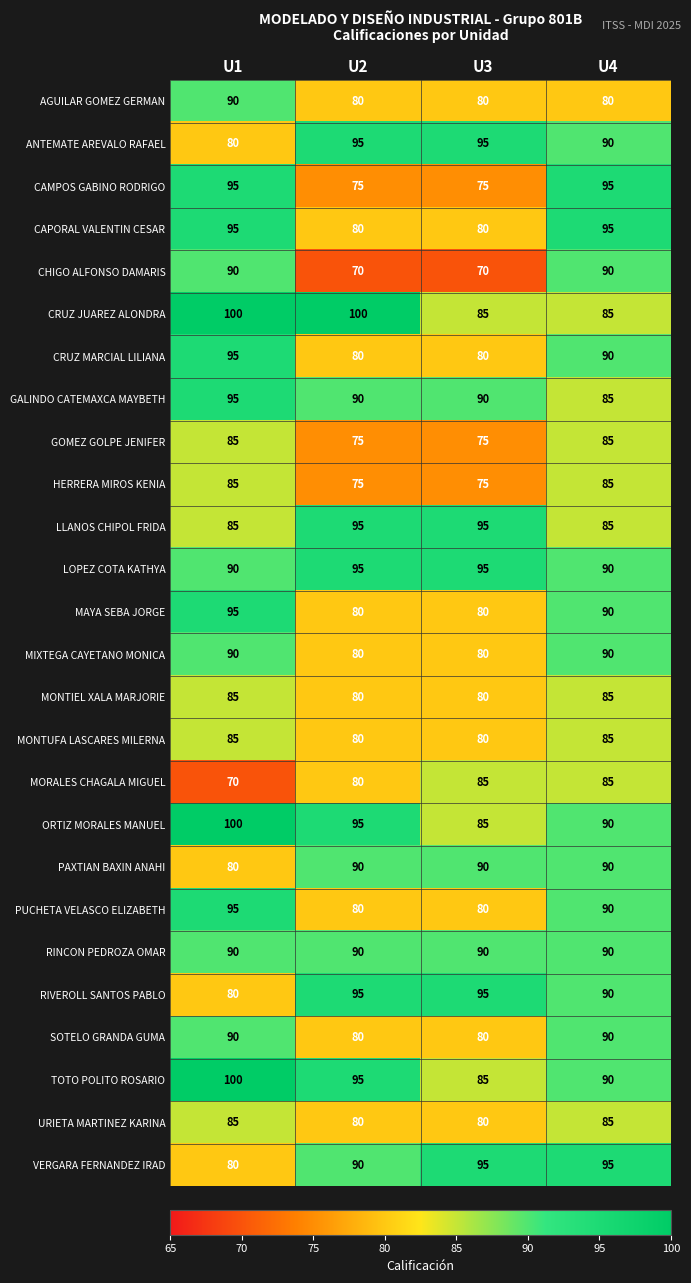

What is the total value across all series at U1?

2310